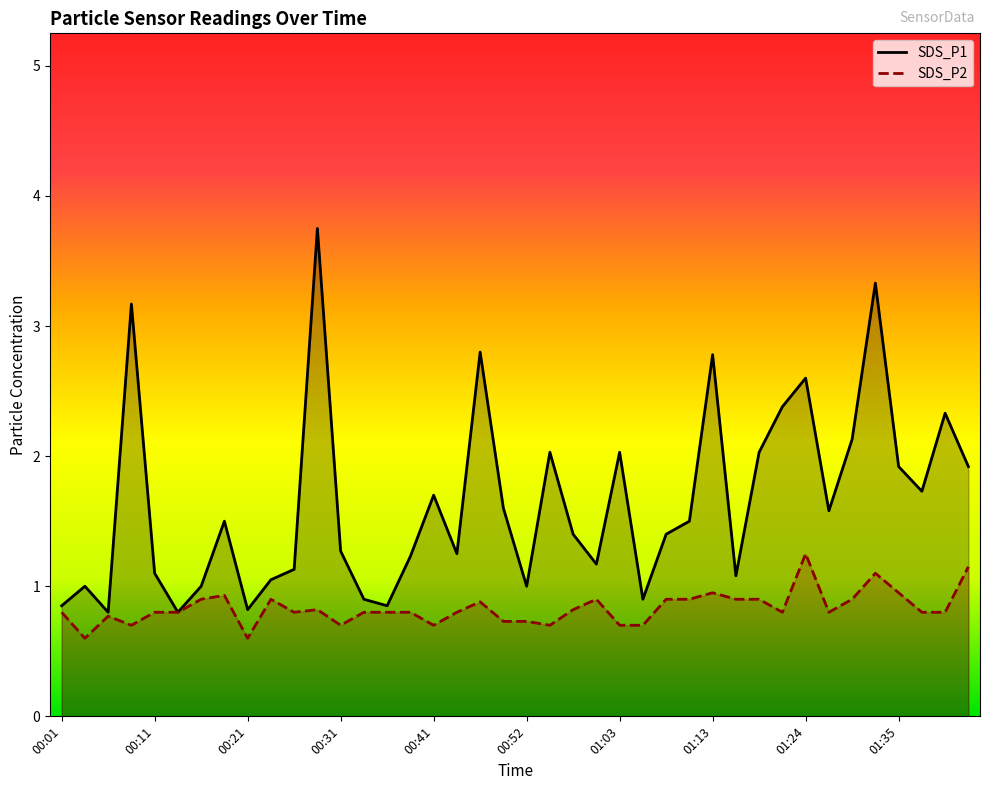

What is the total value across all series at 01:35?

2.9